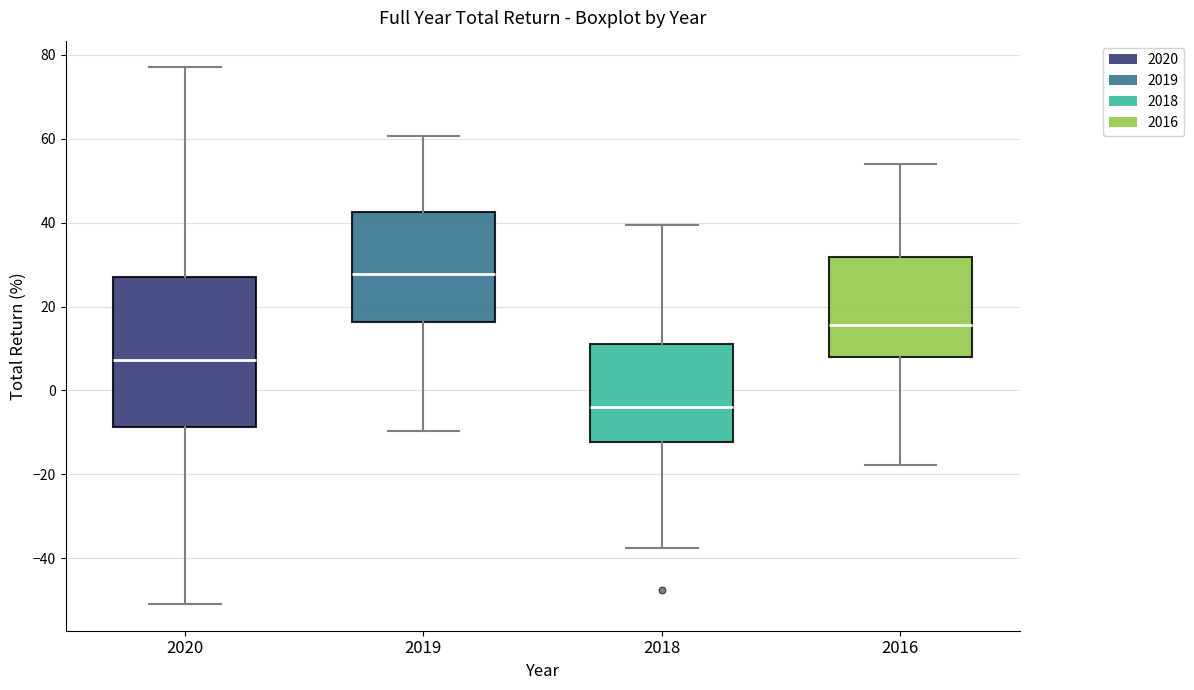

Reading left to right, read every box against the y-axis: the position of its median line, the range the box covers, and the ends of its whiskers. The values are not printed on the chart, so give them approximately, as read against the axis.

2020: median 8, box -8 to 28, whiskers -50 to 78
2019: median 28, box 16 to 42, whiskers -10 to 60
2018: median -4, box -12 to 12, whiskers -38 to 40
2016: median 16, box 8 to 32, whiskers -18 to 54